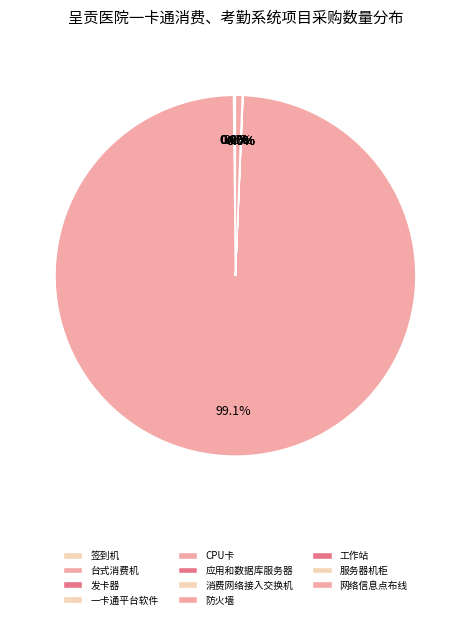

Combined, do CPU卡 and 一卡通平台软件 account for over 50%?

Yes